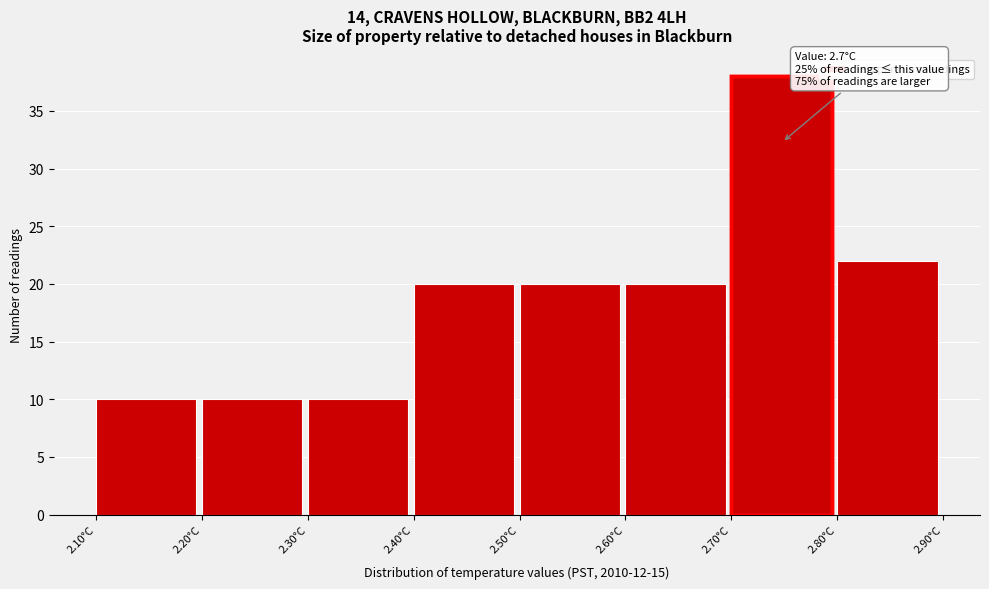

Which range on the x-axis has the tallest bar?

2.7 to 2.8